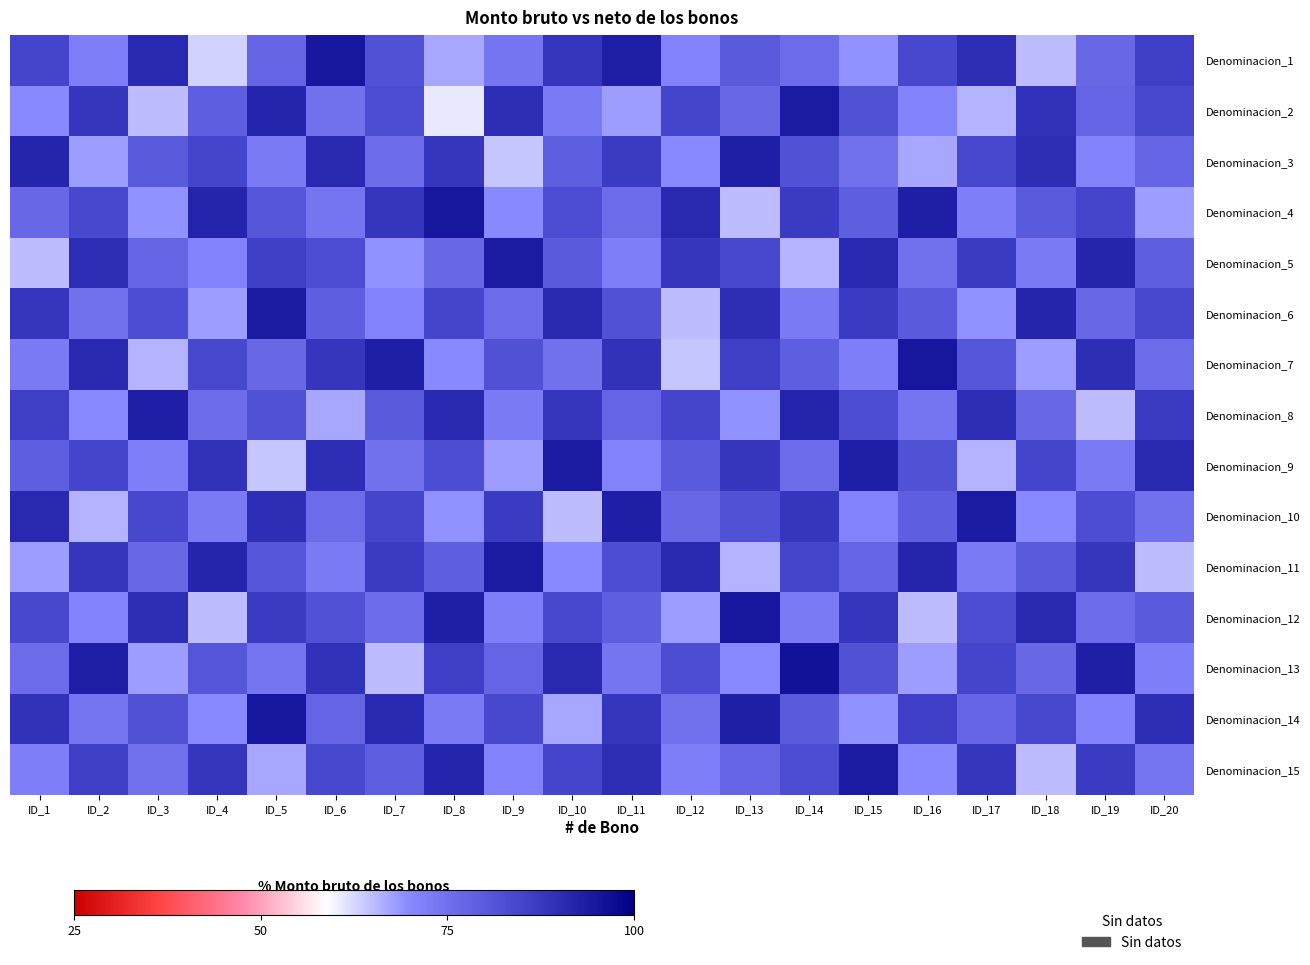

At which category is the sum across all series the highest?

ID_14